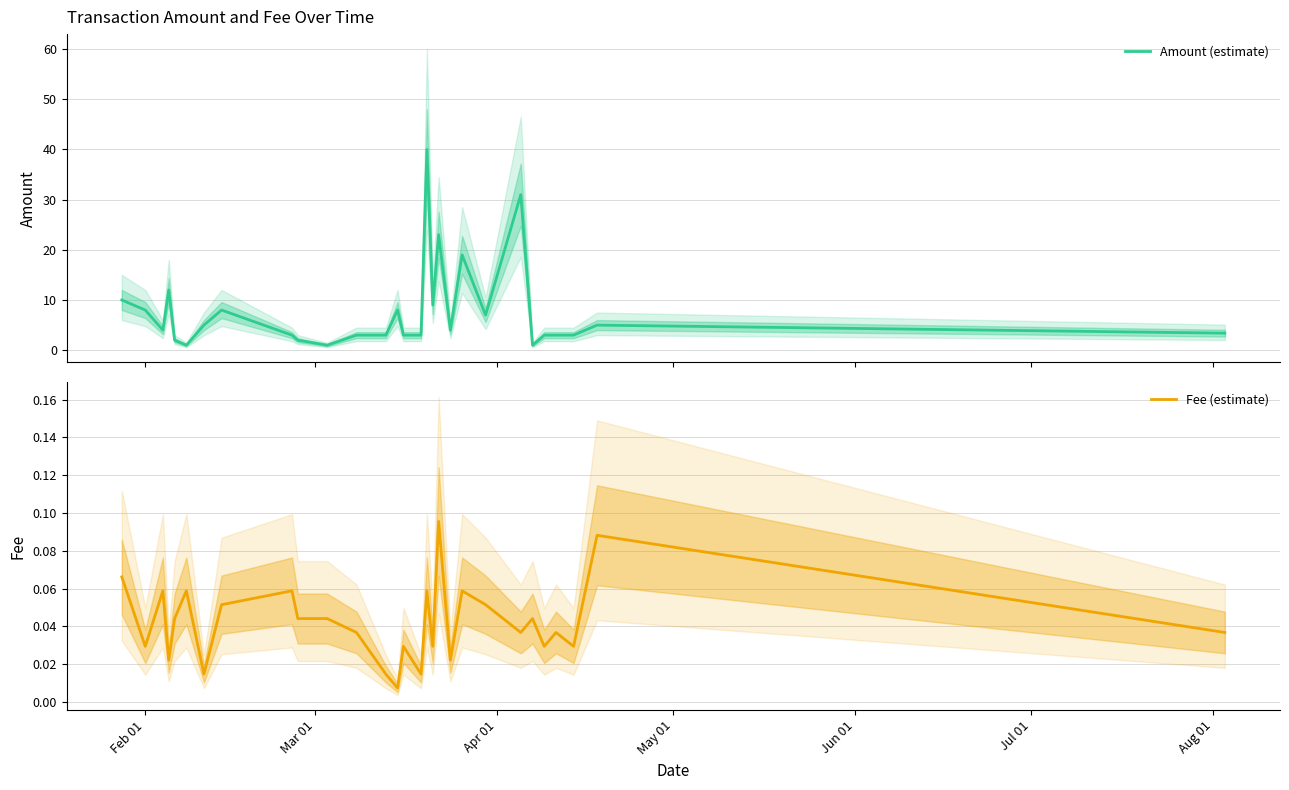

The value of Amount (estimate) at 17 is 15.9. True or false?

False